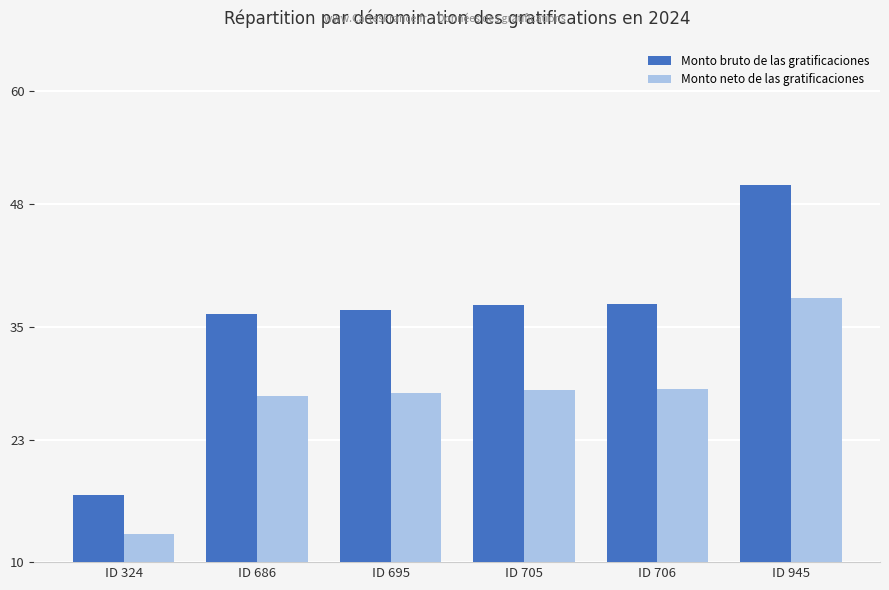

What is the difference between the maximum and minimum values in the Monto neto de las gratificaciones series?

25.0